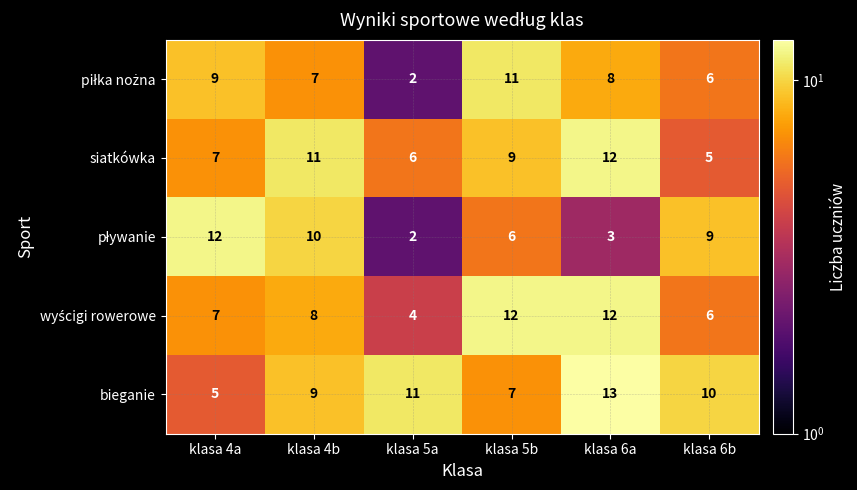

Read the siatkówka value at klasa 4b.

11